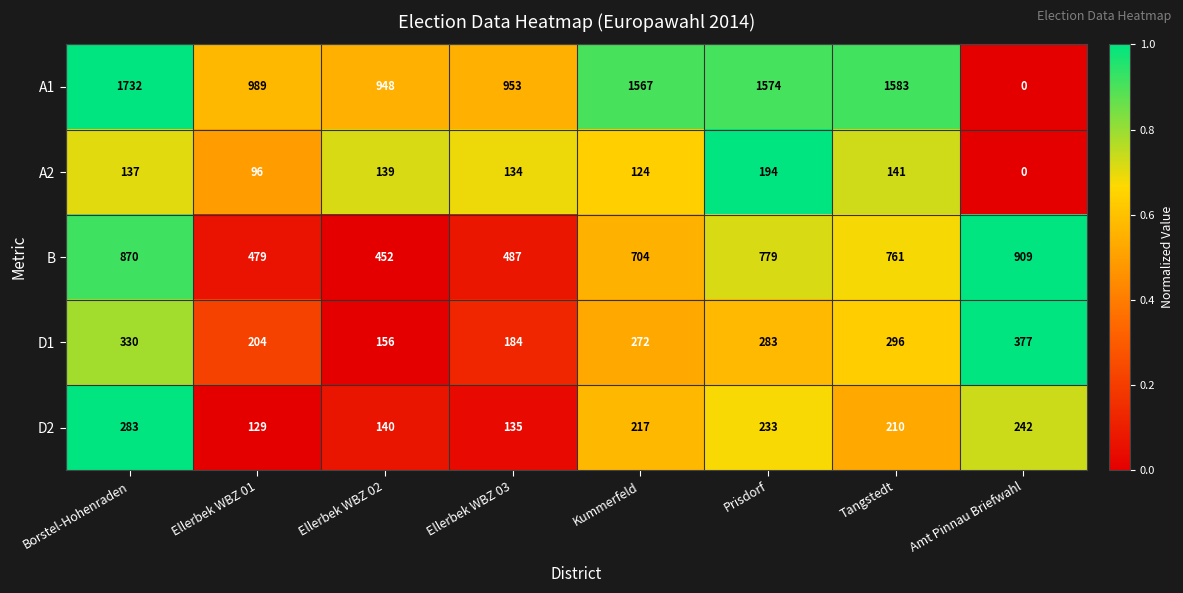

Rank the series by their maximum value, from lowest to highest.

A2, D2, D1, B, A1